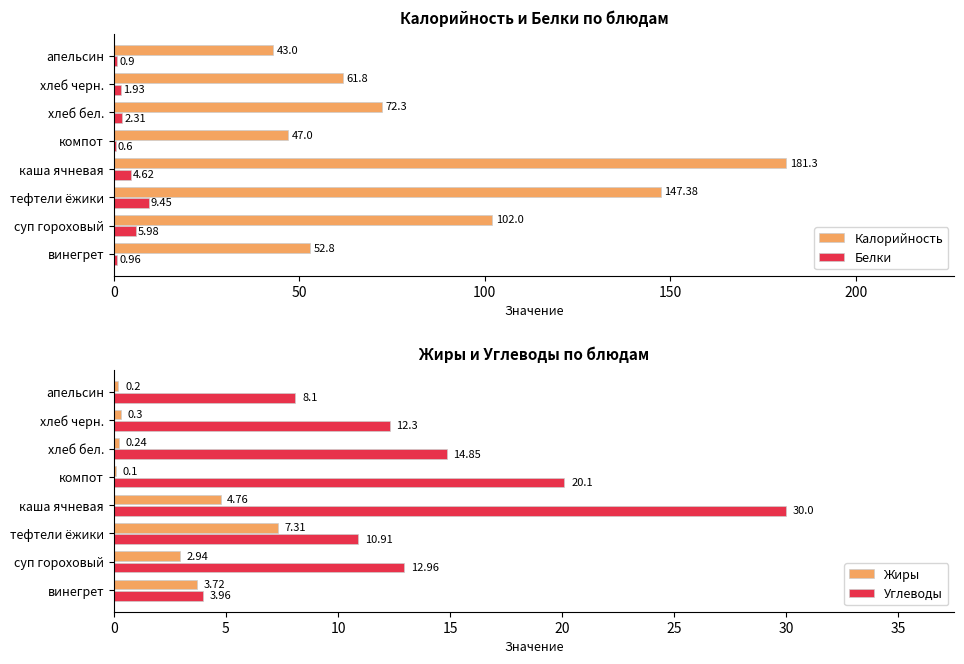

What is the sum of the Калорийность values at тефтели ёжики and хлеб бел.?

219.7